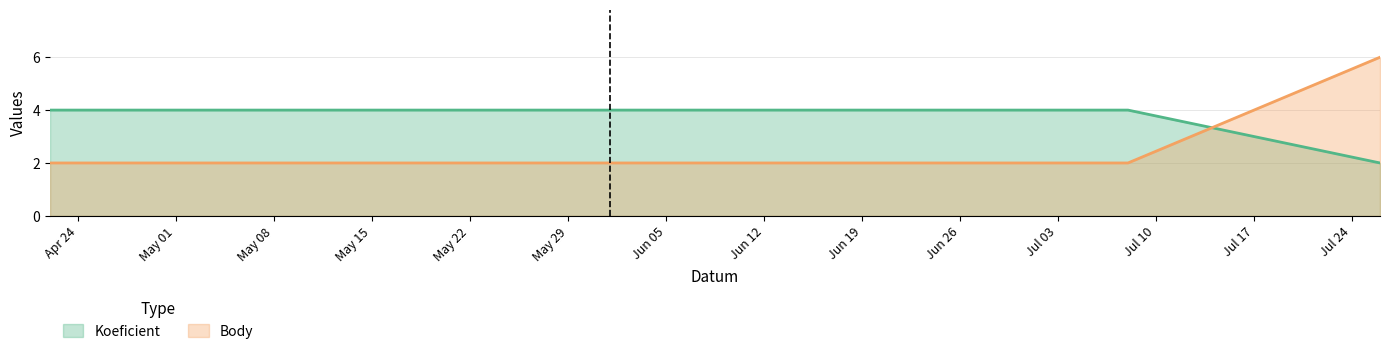

Rank the series by their maximum value, from highest to lowest.

Body, Koeficient